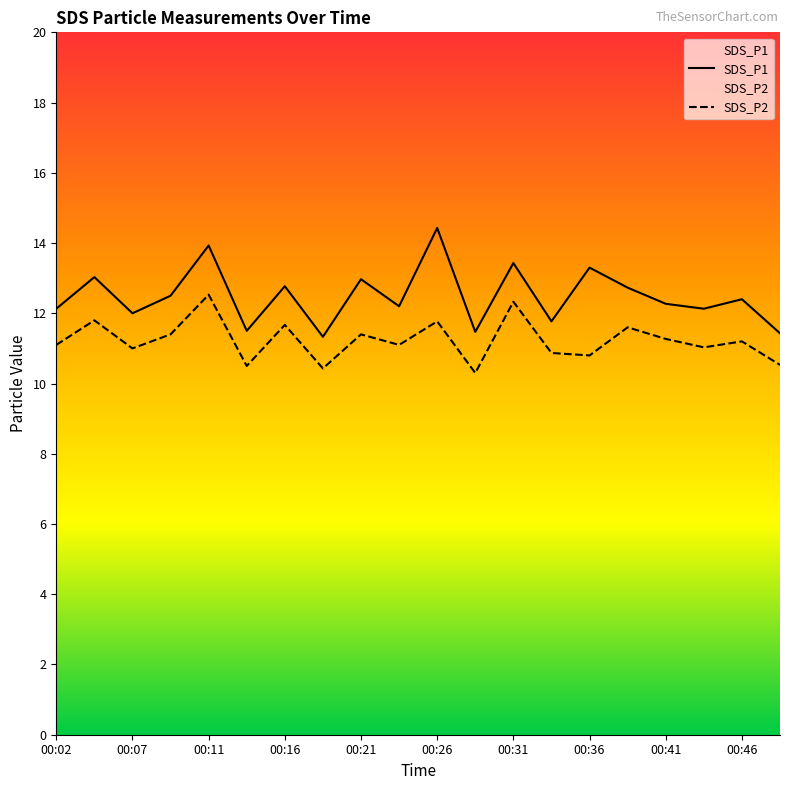

Between 00:04 and 00:41, which series saw the biggest shift?

SDS_P1